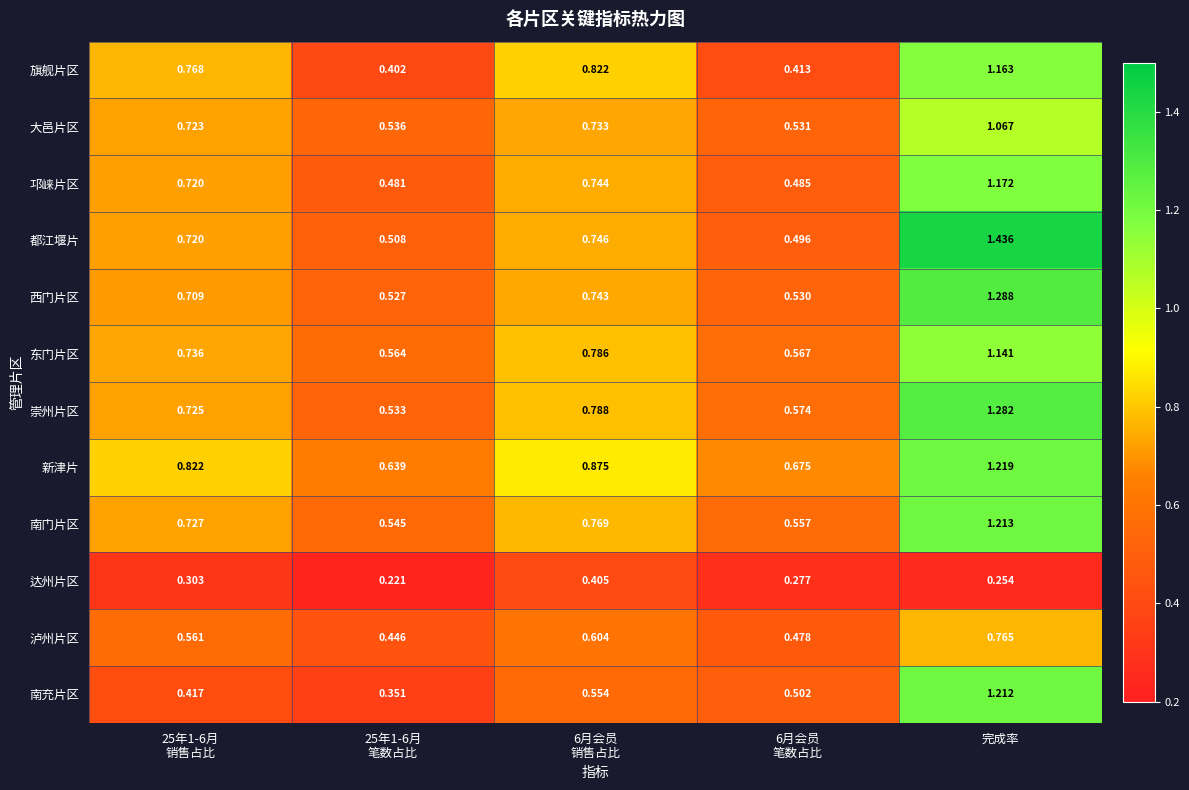

Which series has the largest range (max minus min)?

都江堰片